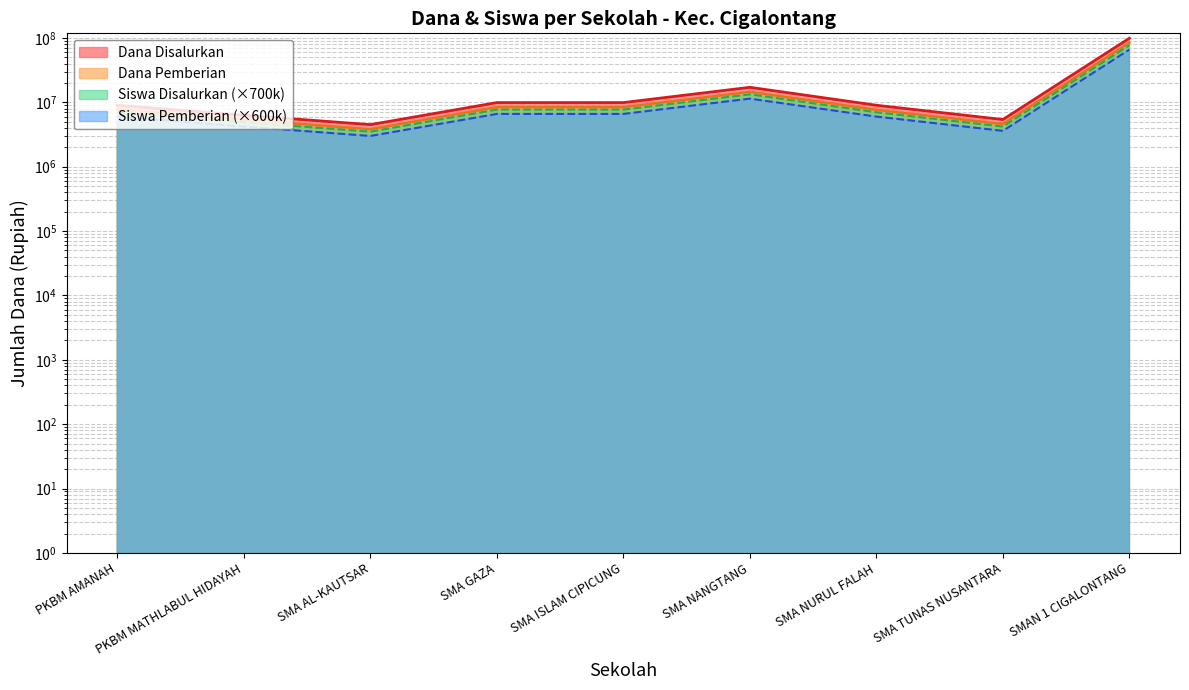

What is the sum of the Siswa Pemberian values at SMAN 1 CIGALONTANG and PKBM MATHLABUL HIDAYAH?

70200000